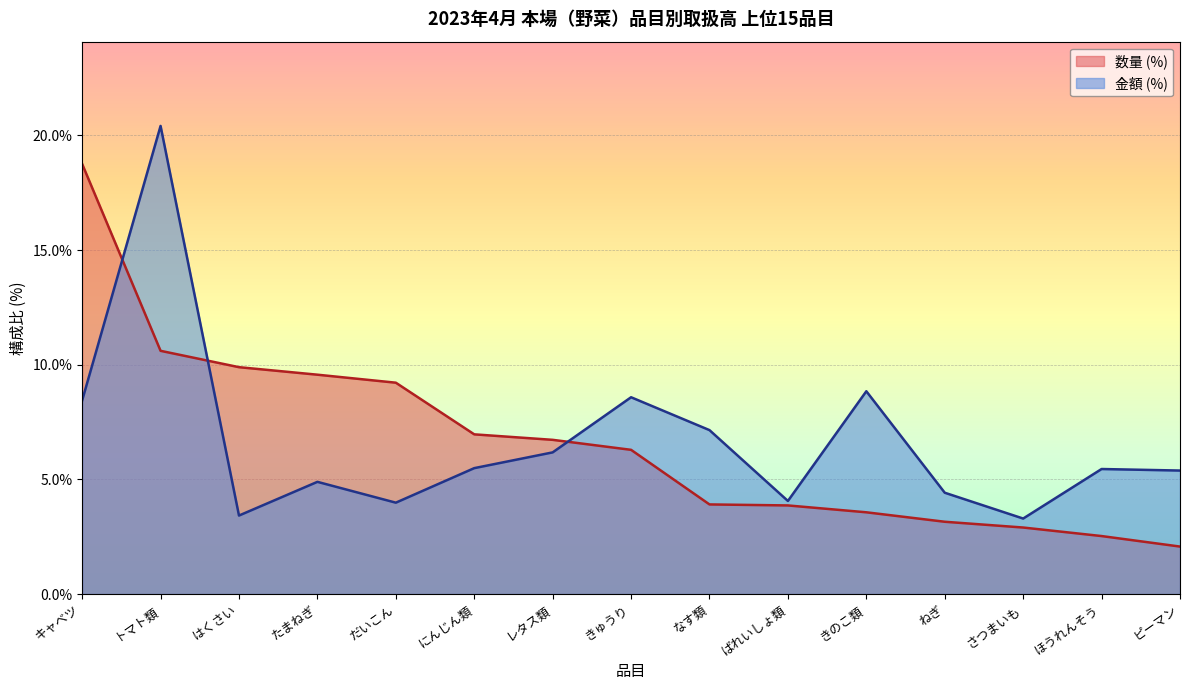

Reading left to right, what are all the values shown in this chart?

数量 (kg): キャベツ=18.8	トマト類=10.6	はくさい=9.9	たまねぎ=9.6	だいこん=9.2	にんじん類=7.0	レタス類=6.7	きゅうり=6.3	なす類=3.9	ばれいしょ類=3.9	きのこ類=3.6	ねぎ=3.2	さつまいも=2.9	ほうれんそう=2.5	ピーマン=2.1
金額 (円): キャベツ=8.4	トマト類=20.4	はくさい=3.4	たまねぎ=4.9	だいこん=4.0	にんじん類=5.5	レタス類=6.2	きゅうり=8.6	なす類=7.1	ばれいしょ類=4.1	きのこ類=8.8	ねぎ=4.4	さつまいも=3.3	ほうれんそう=5.5	ピーマン=5.4